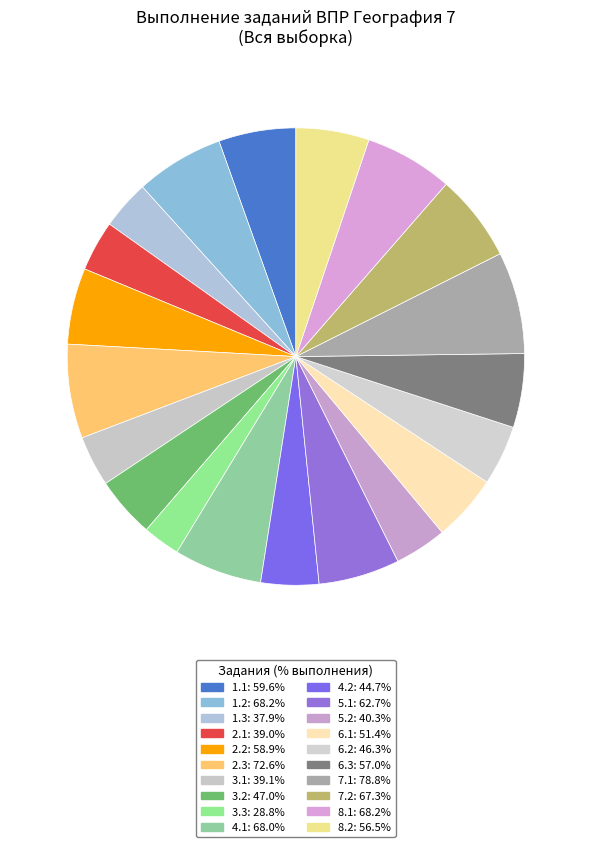

To the nearest percent, what is the difference between the largest and smallest slice percentages?

5%